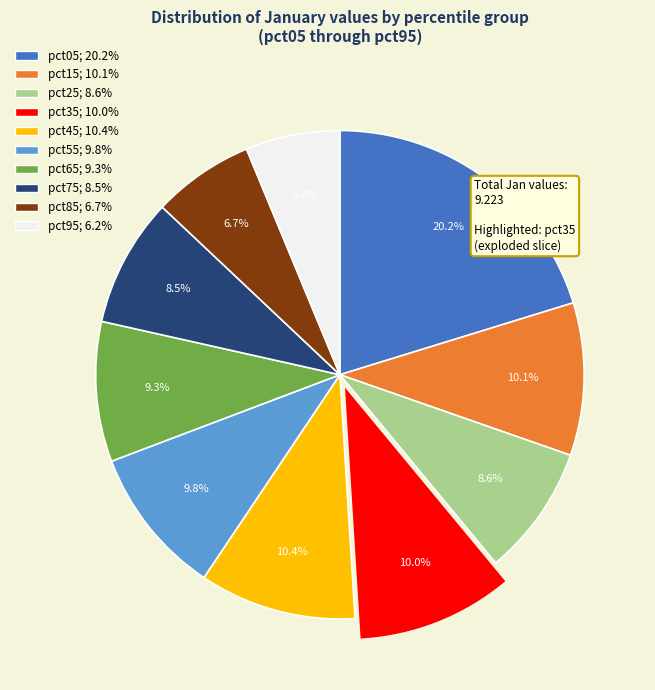

Which slice is the largest?

pct05